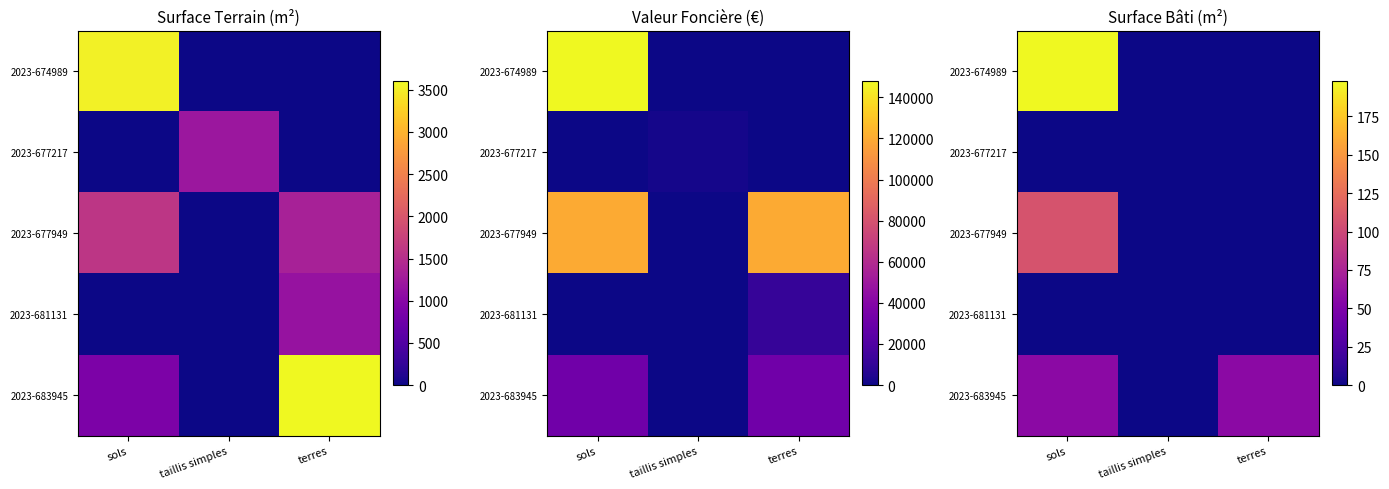

Rank the series by their maximum value, from highest to lowest.

2023-674989, 2023-677949, 2023-683945, 2023-677217, 2023-681131